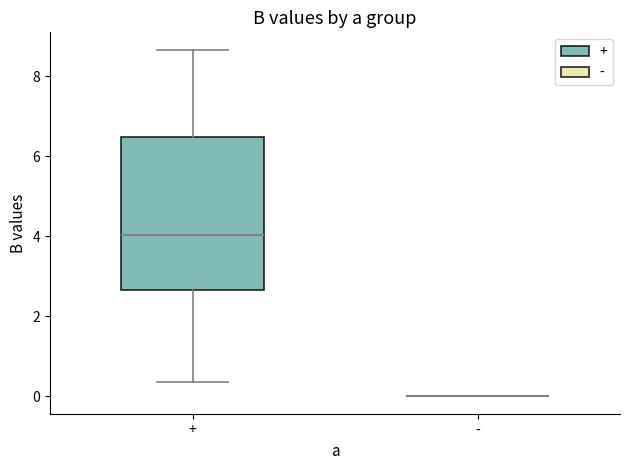

Reading left to right, transcribe this box plot: for each box, give where its median line is, the range the box spans, and where its two whiskers end, as read against the y-axis. The values are not printed on the chart, so give them approximately, as read against the axis.

+: median 4.0, box 2.6 to 6.4, whiskers 0.4 to 8.6
-: box collapsed to a line at 0.0, whiskers 0.0 to 0.0